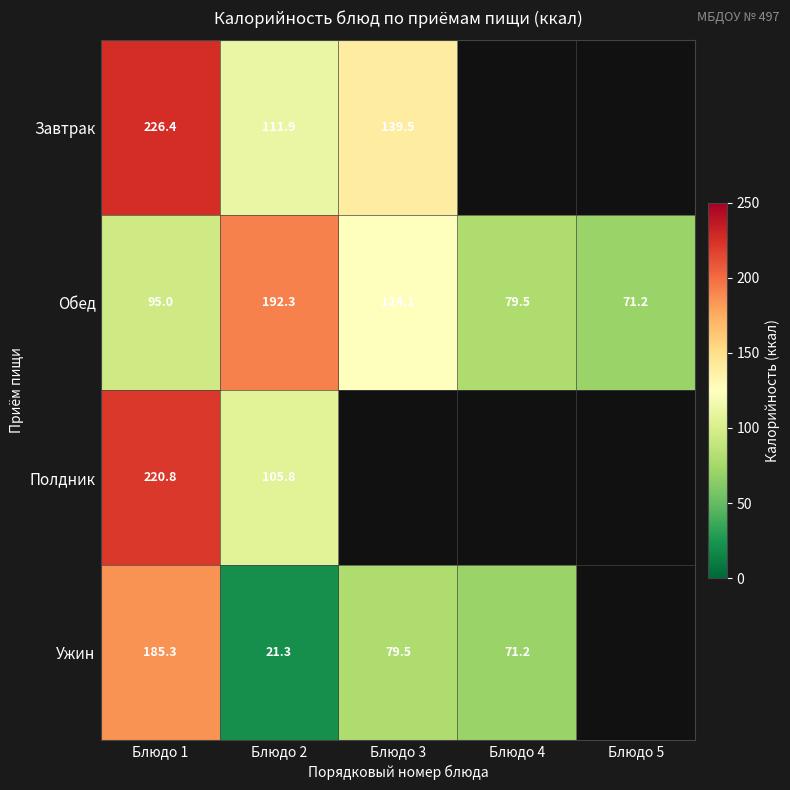

Count the number of categories in the chart.

5